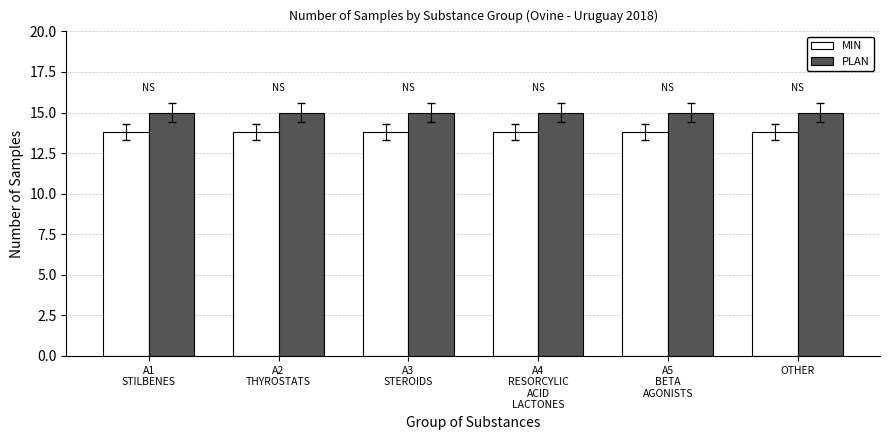

Reading right to left, what are all the values shown in this chart?

MIN: OTHER=13.8	A5
BETA
AGONISTS=13.8	A4
RESORCYLIC
ACID
LACTONES=13.8	A3
STEROIDS=13.8	A2
THYROSTATS=13.8	A1
STILBENES=13.8
PLAN: OTHER=15.0	A5
BETA
AGONISTS=15.0	A4
RESORCYLIC
ACID
LACTONES=15.0	A3
STEROIDS=15.0	A2
THYROSTATS=15.0	A1
STILBENES=15.0